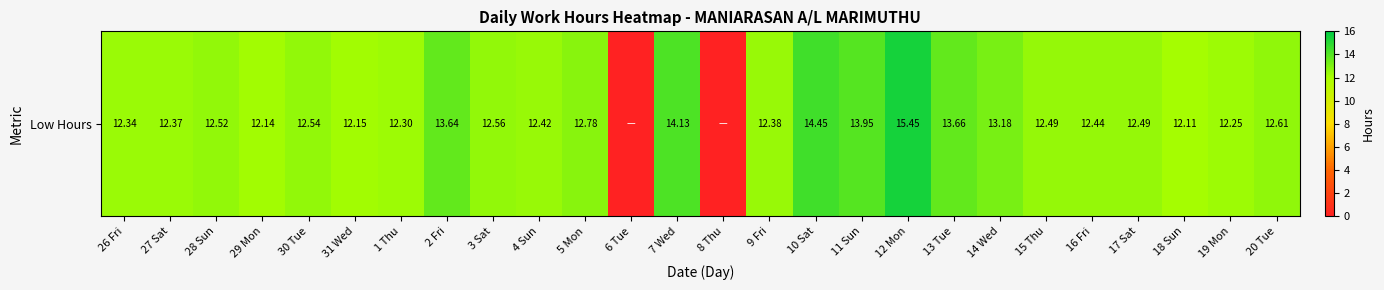

What is the change in value from 30 Tue to 6 Tue?

-12.5